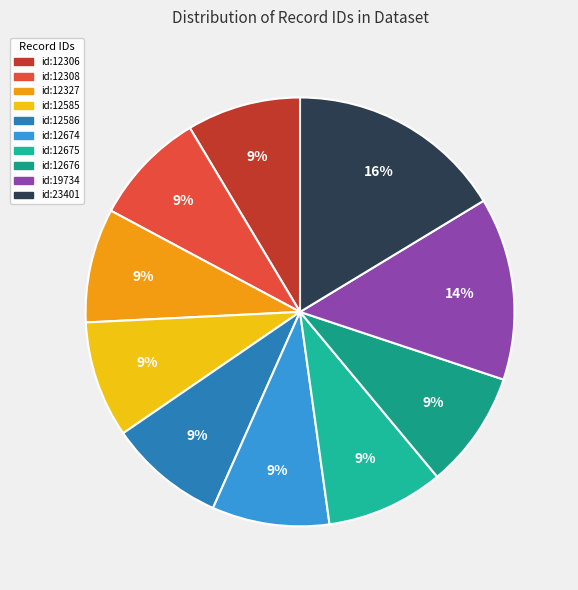

Count the number of slices in the pie.

10